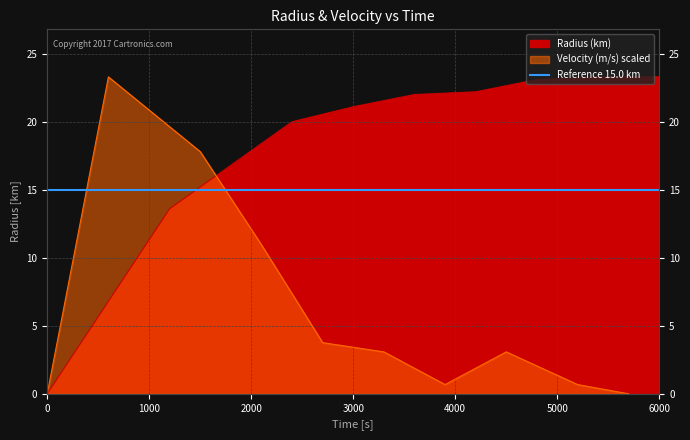

At which label is the value closest to 11?

1000